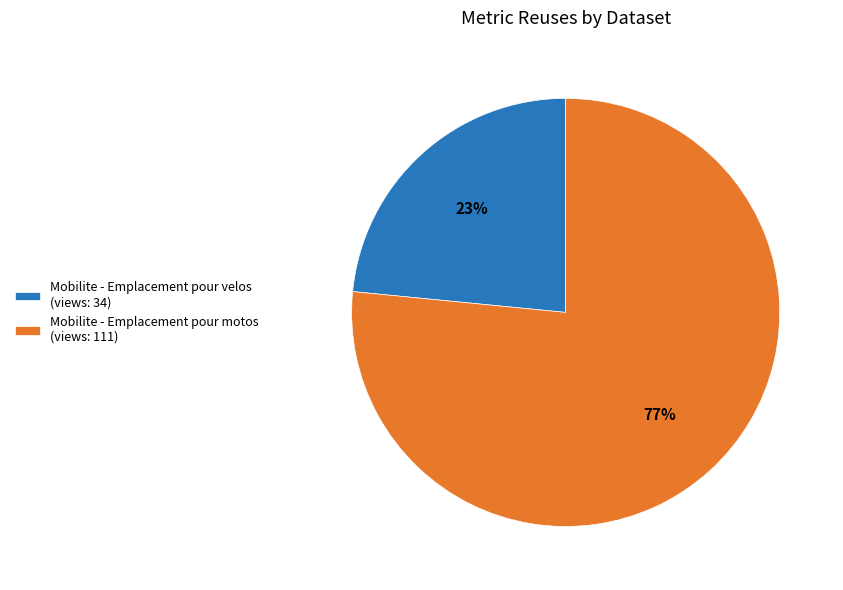

True or false: Mobilite - Emplacement pour velos (views: 34) accounts for 23% of the total.

True